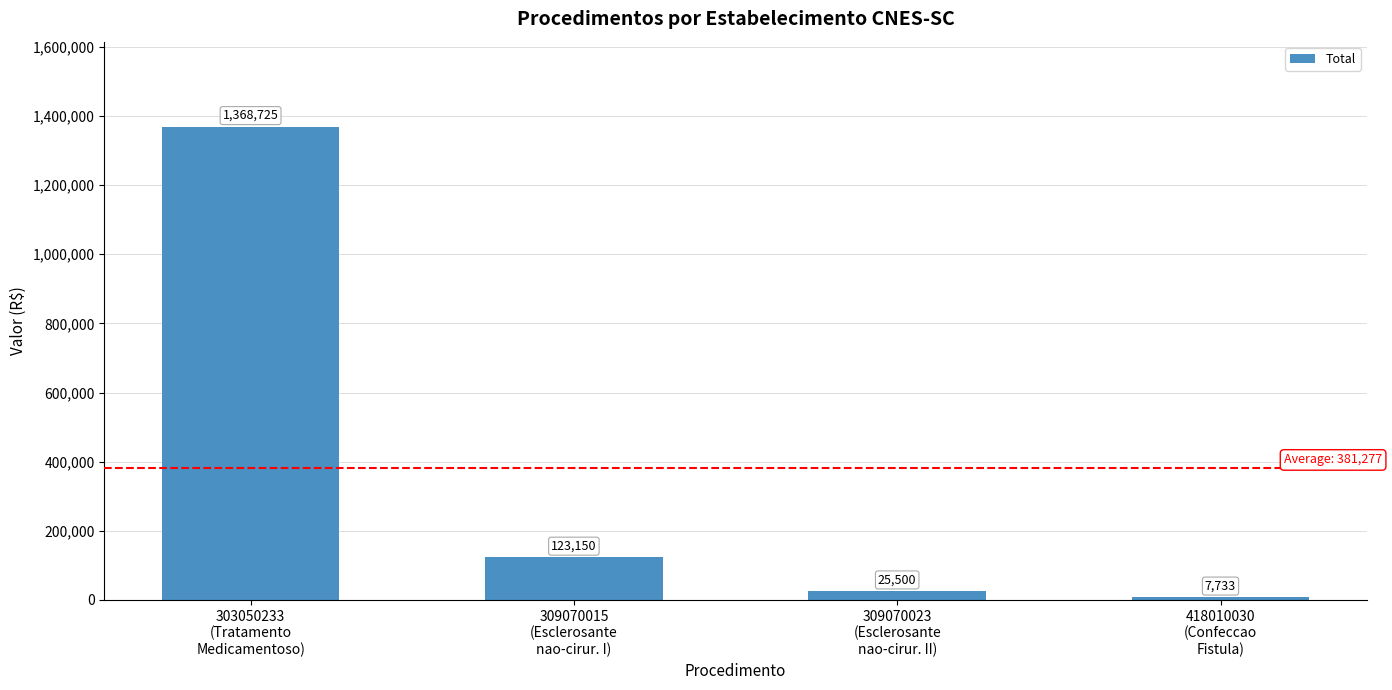

What is the difference between the second highest and second lowest values?

97650.0